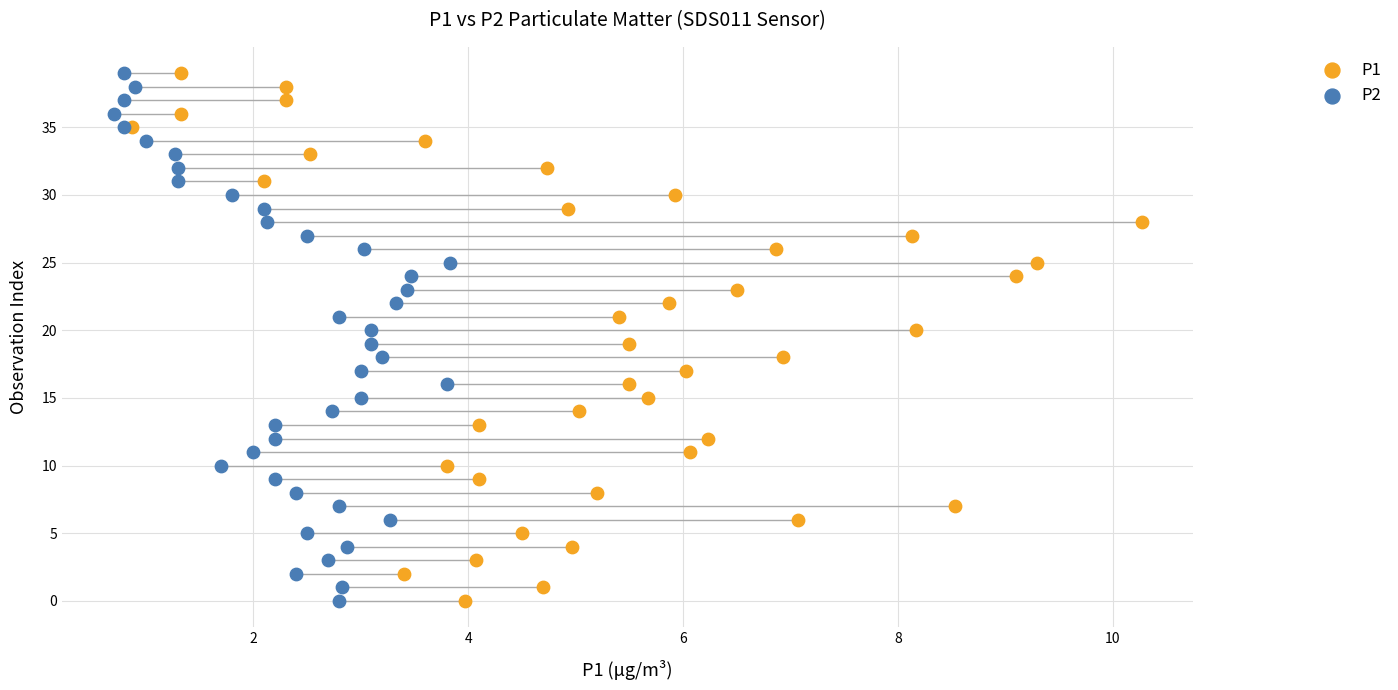

What are all the series names shown in the legend?

P1, P2